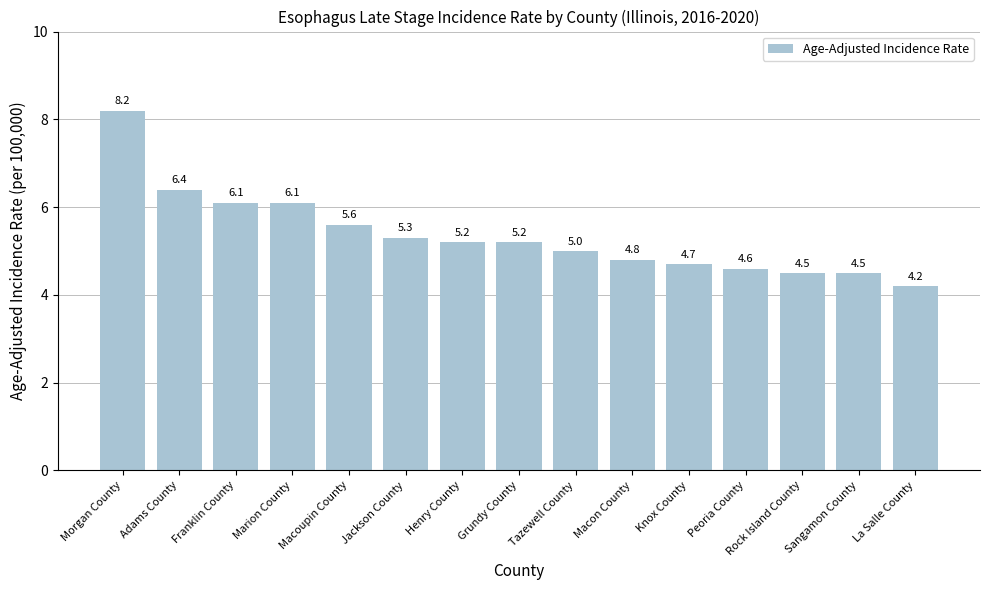

Count the number of data series in this chart.

1